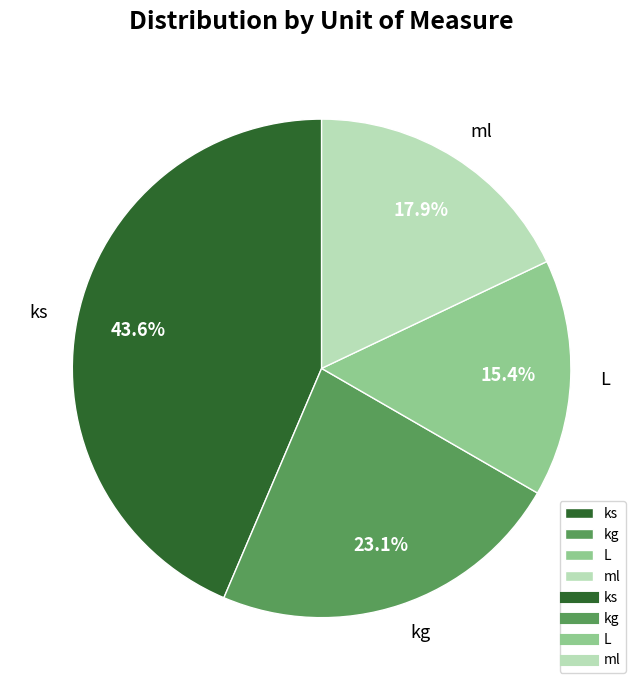

What percentage is the ks slice, to the nearest percent?

44%